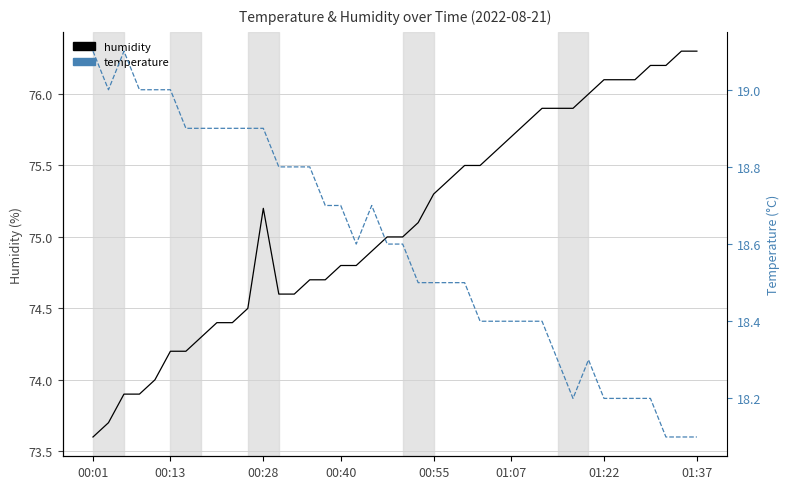

At which label does humidity reach its minimum?

00:01